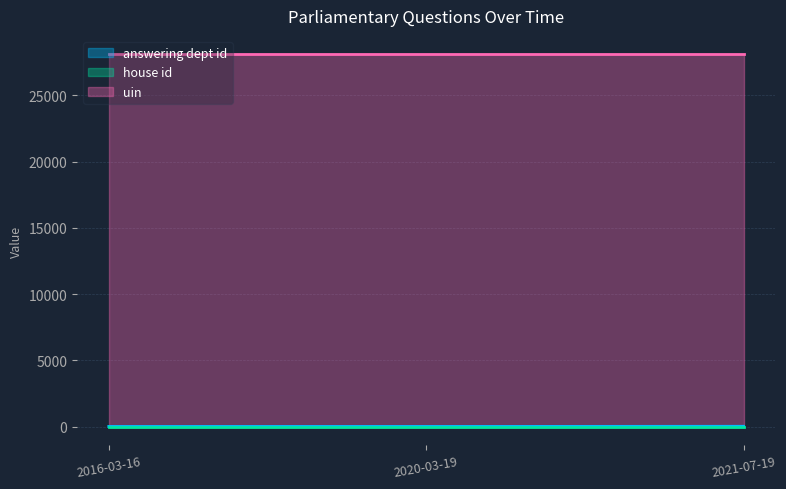

How many values in the answering dept id series are below 14?

100